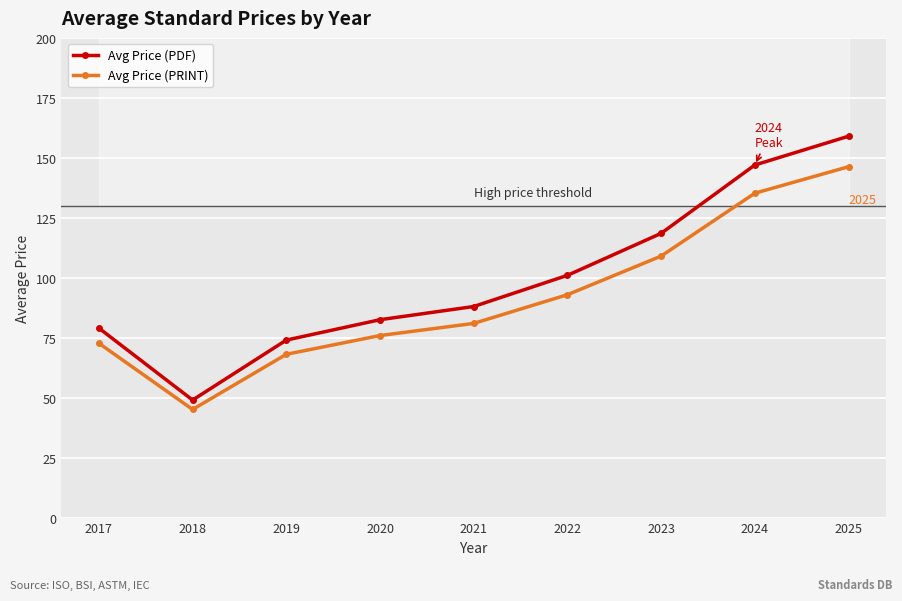

What is the sum of the Avg Price (PDF) values at 2022 and 2018?

150.0